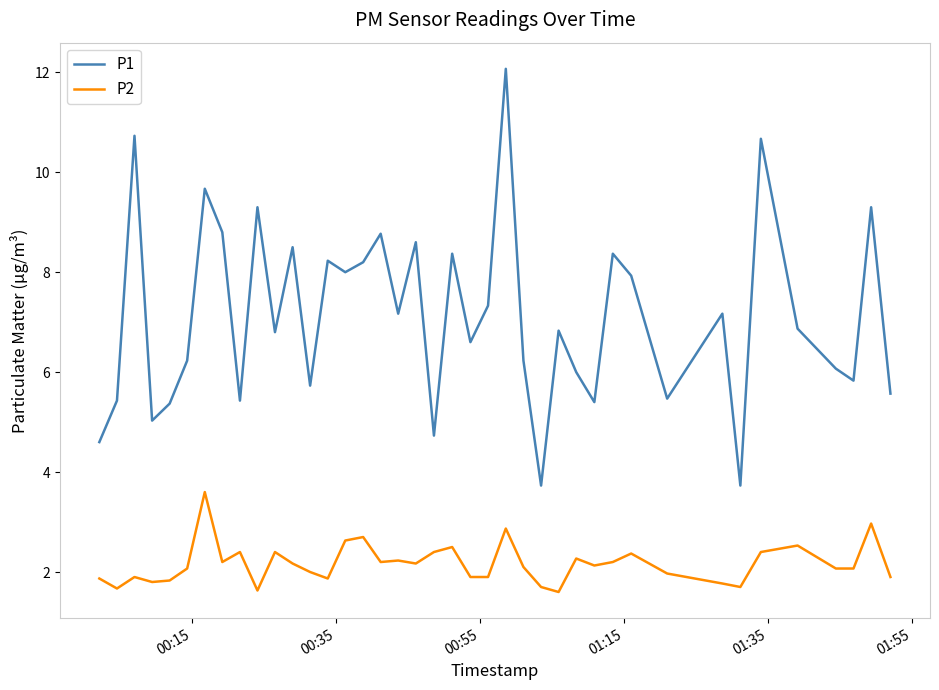

Which series has the largest range (max minus min)?

P1